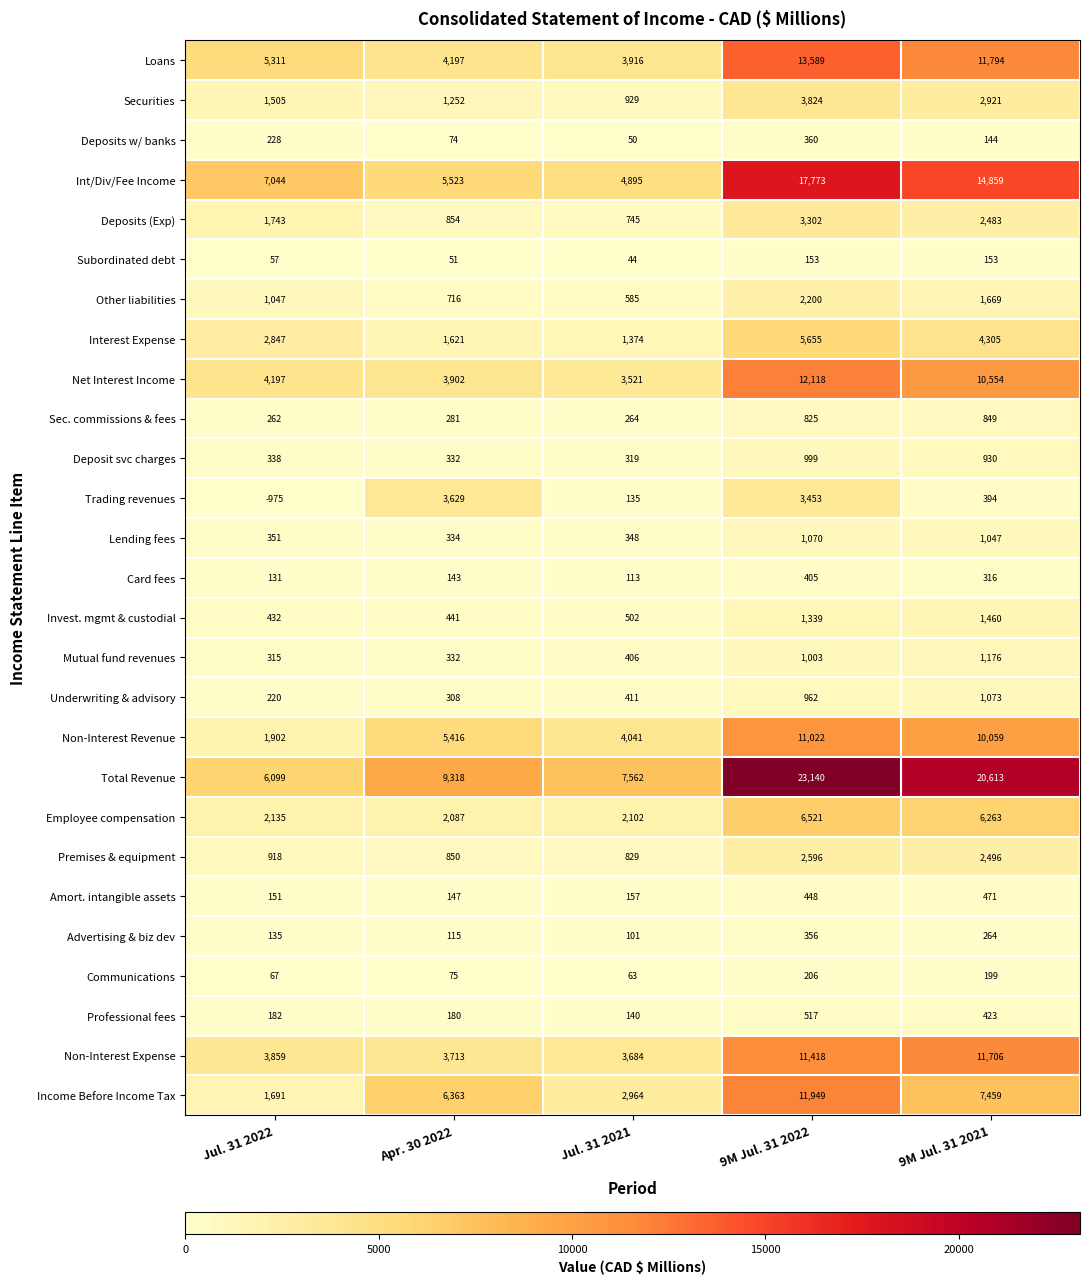

Read the Subordinated debt value at 9M Jul. 31 2021.

153